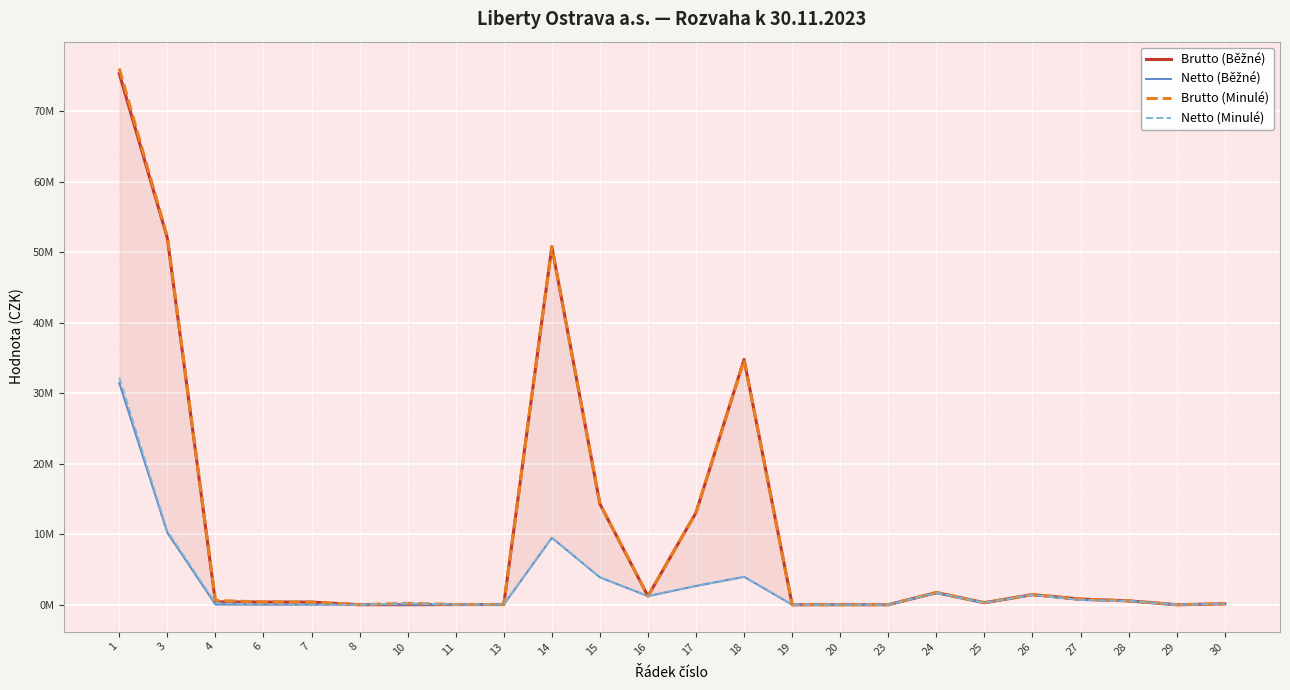

At which label does Netto (Běžné) first exceed 255517?

1